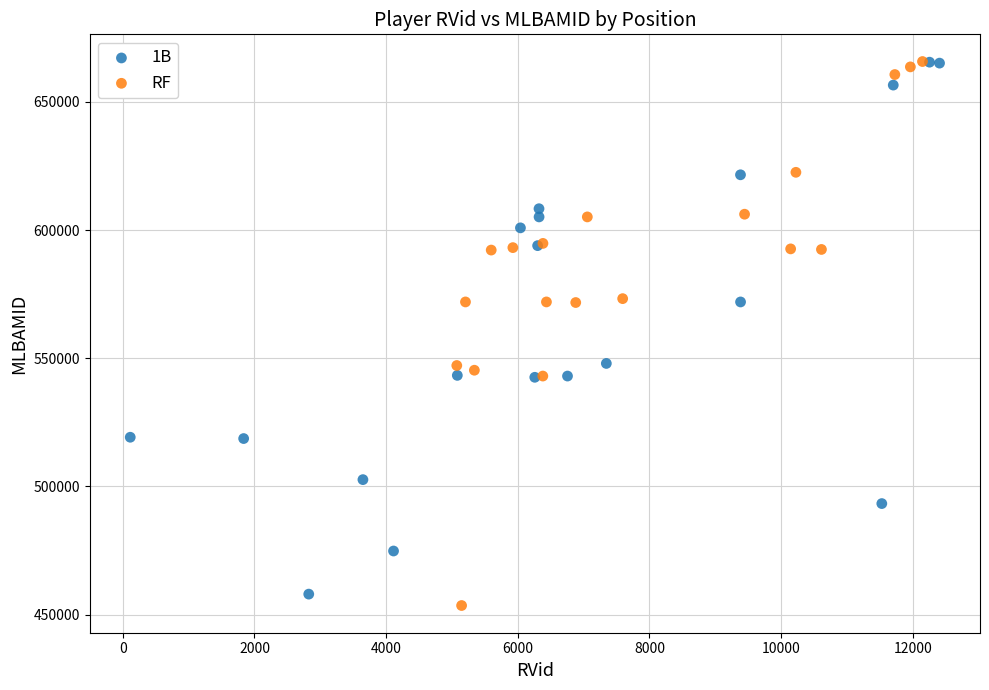

Which series has the widest spread of Y values?

RF